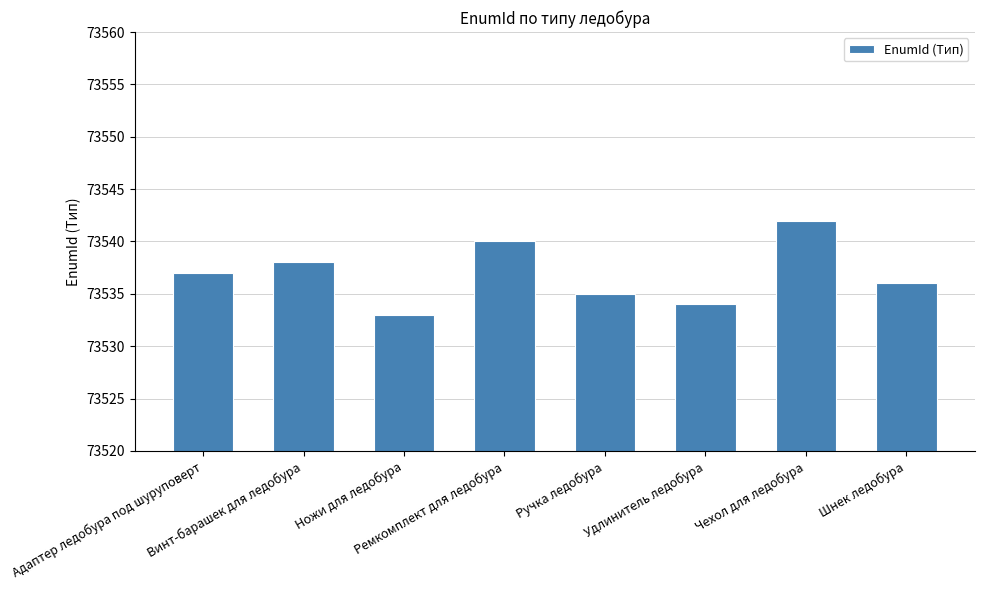

List the labels in order of value, smallest first.

Ножи для ледобура, Удлинитель ледобура, Ручка ледобура, Шнек ледобура, Адаптер ледобура под шуруповерт, Винт-барашек для ледобура, Ремкомплект для ледобура, Чехол для ледобура